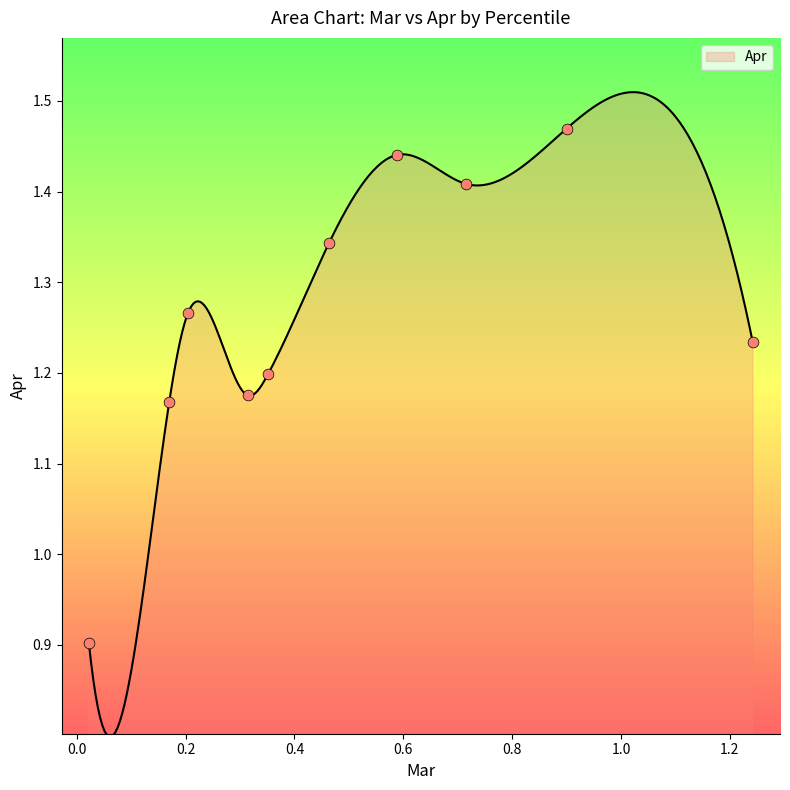

Which has a higher value, pct85 or pct55?

pct55